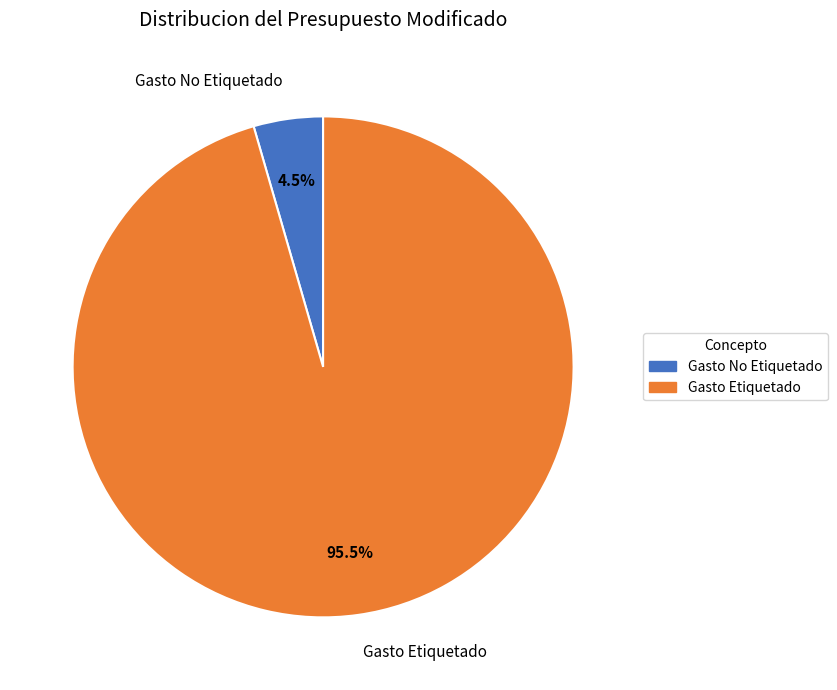

The Gasto No Etiquetado slice represents 19% of the pie. True or false?

False